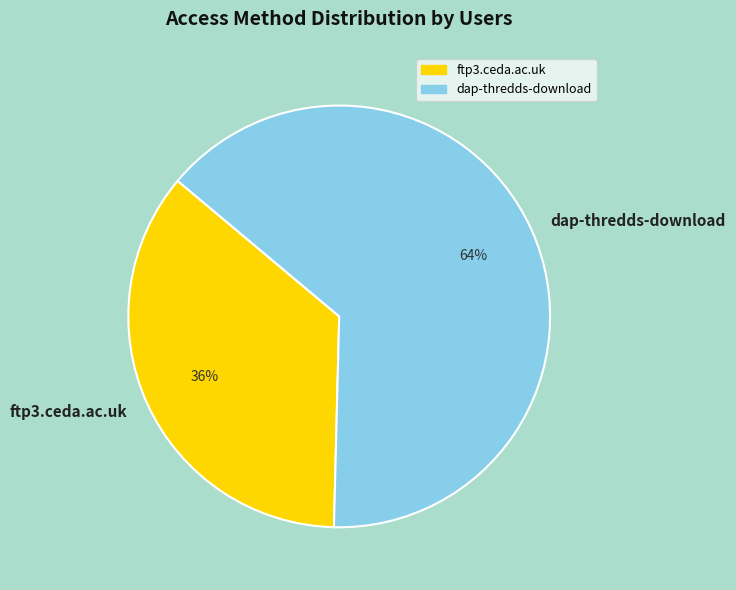

Is the sum of ftp3.ceda.ac.uk and dap-thredds-download greater than half?

Yes